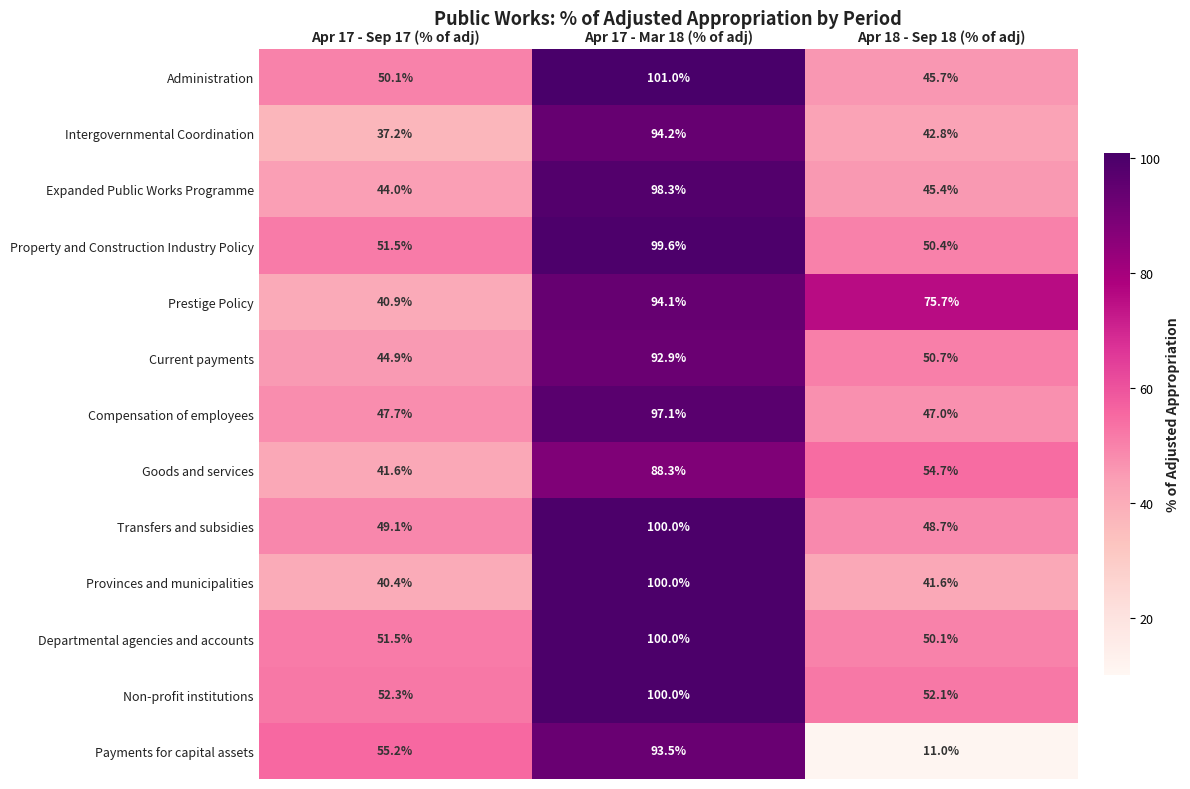

The Property and Construction Industry Policy series shows 51.5 at Apr 17 - Sep 17 (% of adj). True or false?

True